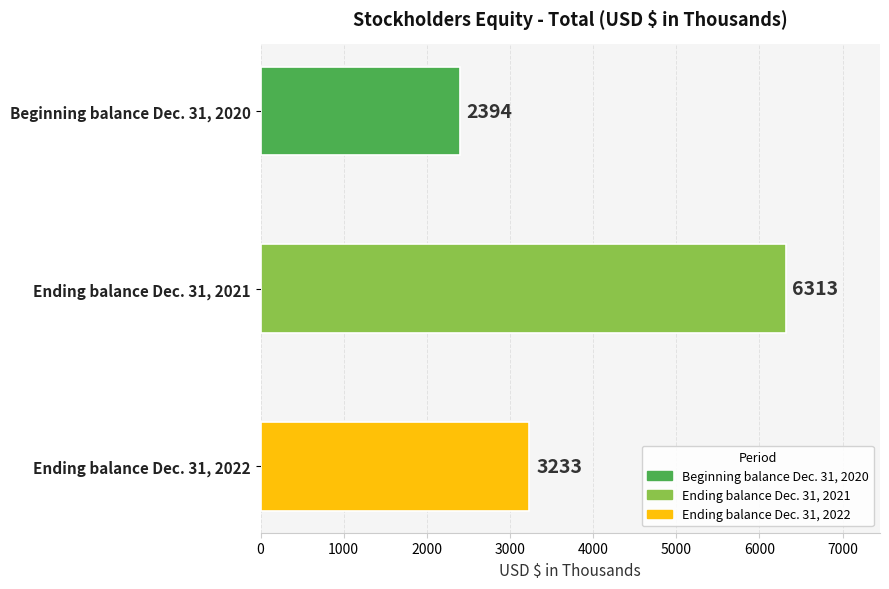

The value at Ending balance Dec. 31, 2021 is 6313. True or false?

True